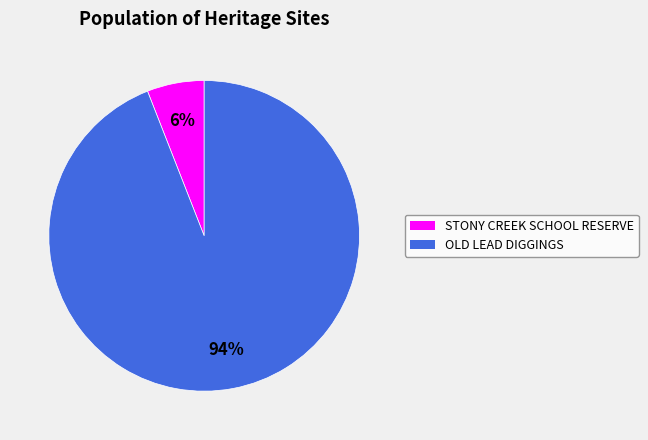

To the nearest percent, what is the average slice percentage?

50%